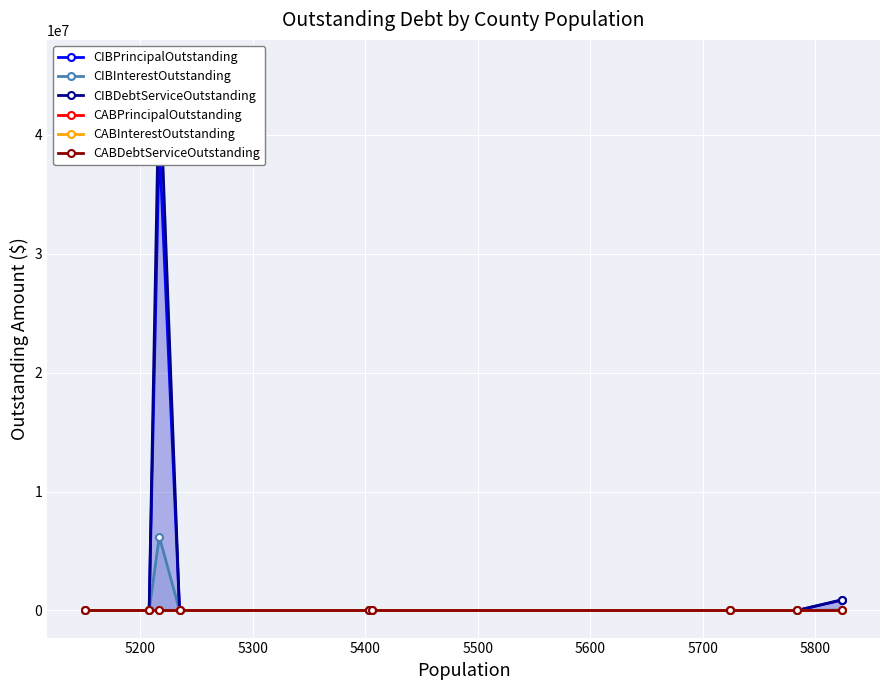

What are all the series names shown in the legend?

CIBPrincipalOutstanding, CIBInterestOutstanding, CIBDebtServiceOutstanding, CABPrincipalOutstanding, CABInterestOutstanding, CABDebtServiceOutstanding